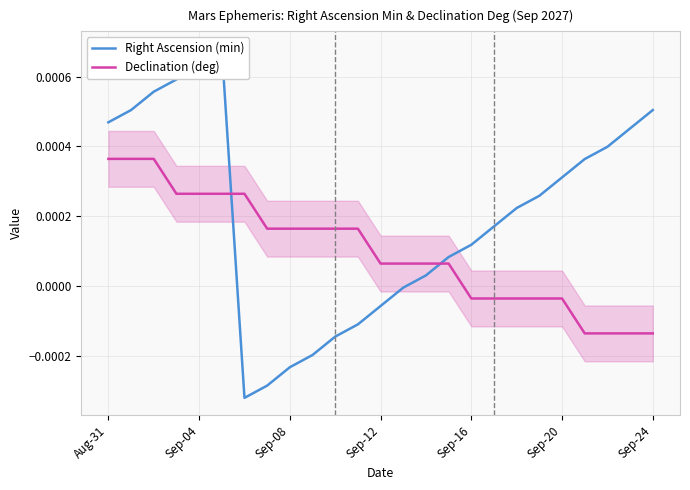

At which label does Declination (deg) first exceed 0?

Aug-31